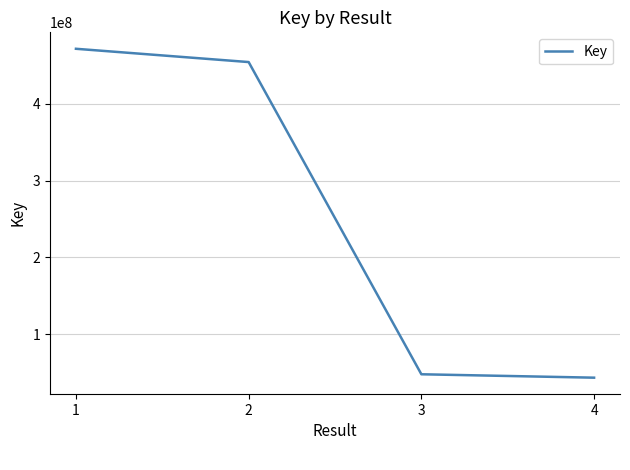

What is the maximum value shown in the chart?

471546328